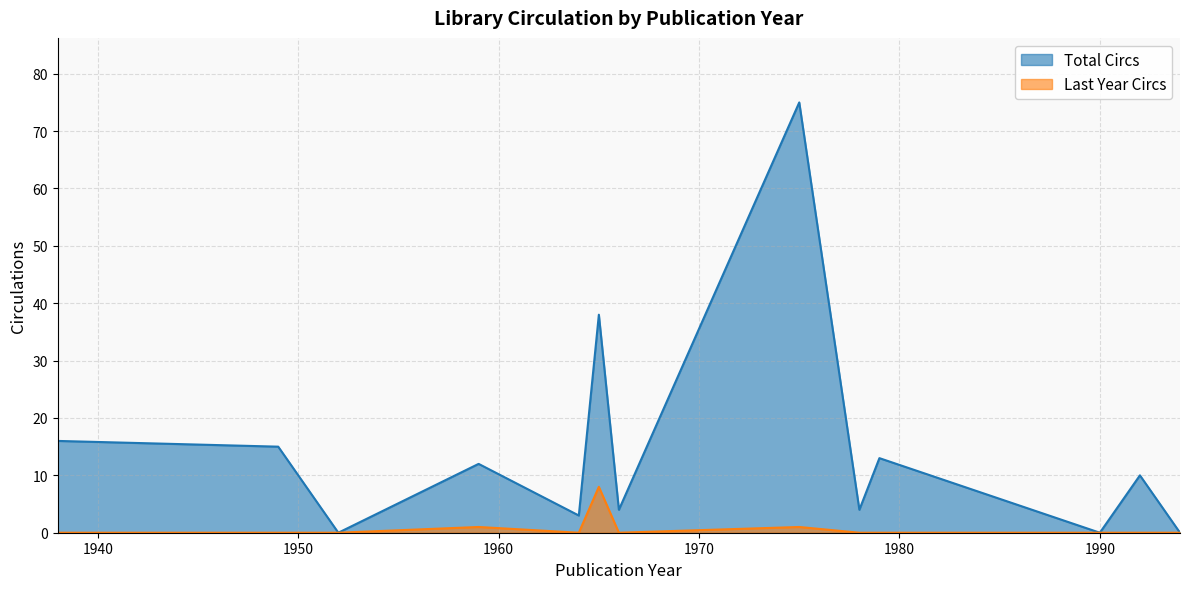

How many data points does each series have?

13